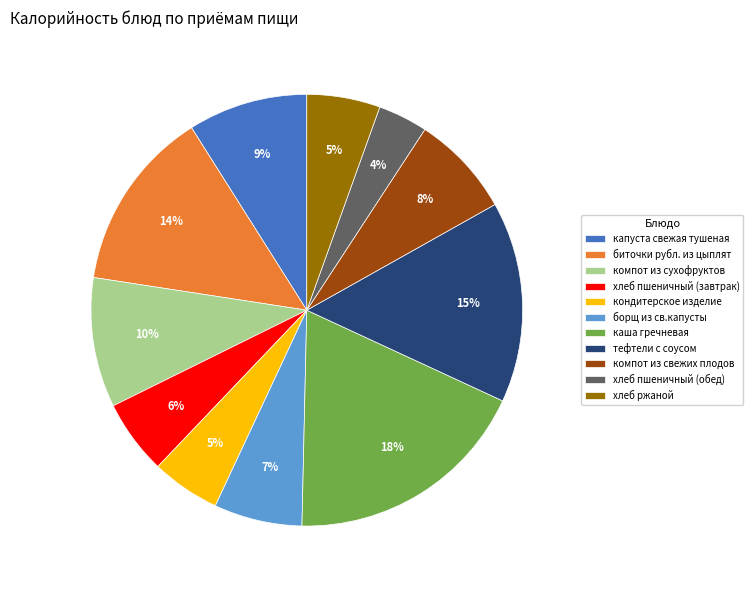

To the nearest percent, what percentage of the pie is компот из сухофруктов?

10%